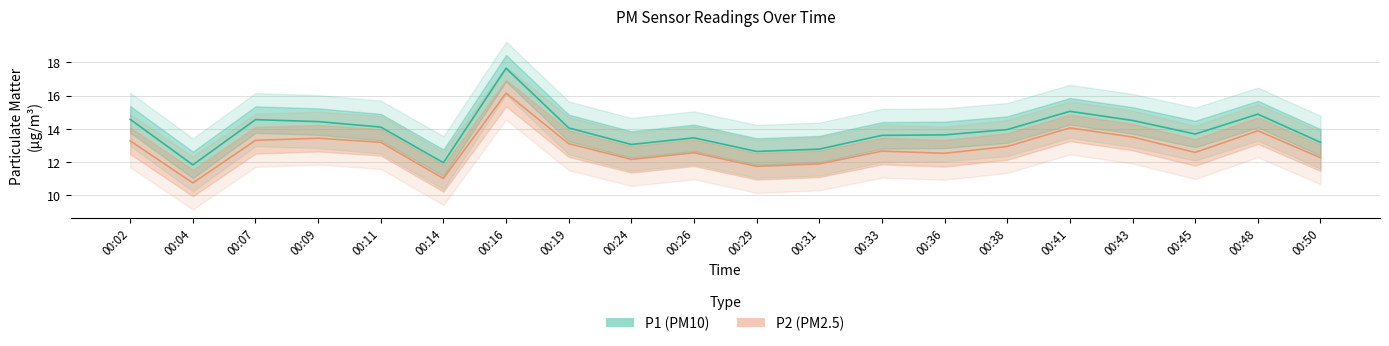

Rank the series by their maximum value, from lowest to highest.

P2 (PM2.5), P1 (PM10)